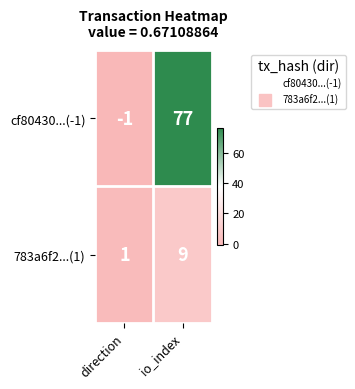

What is the difference between the cf80430...(-1) values at direction and io_index?

78